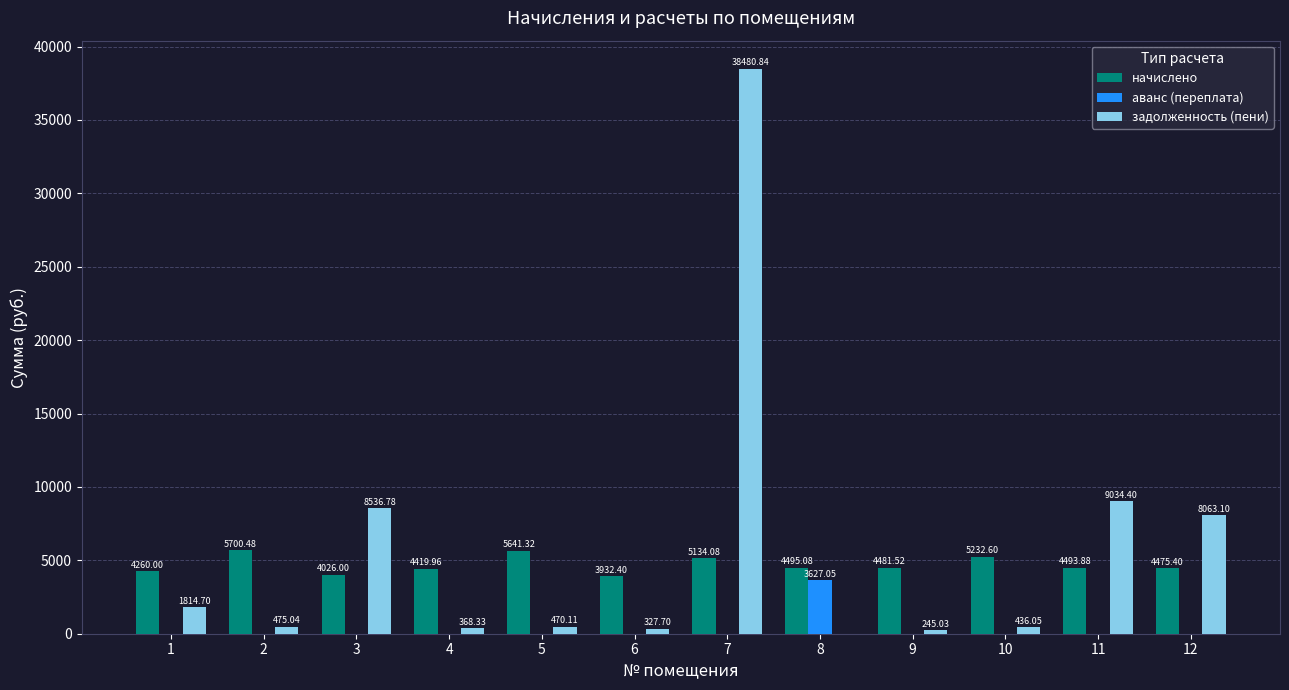

What is the sum of all задолженность (пени) values?

68252.1